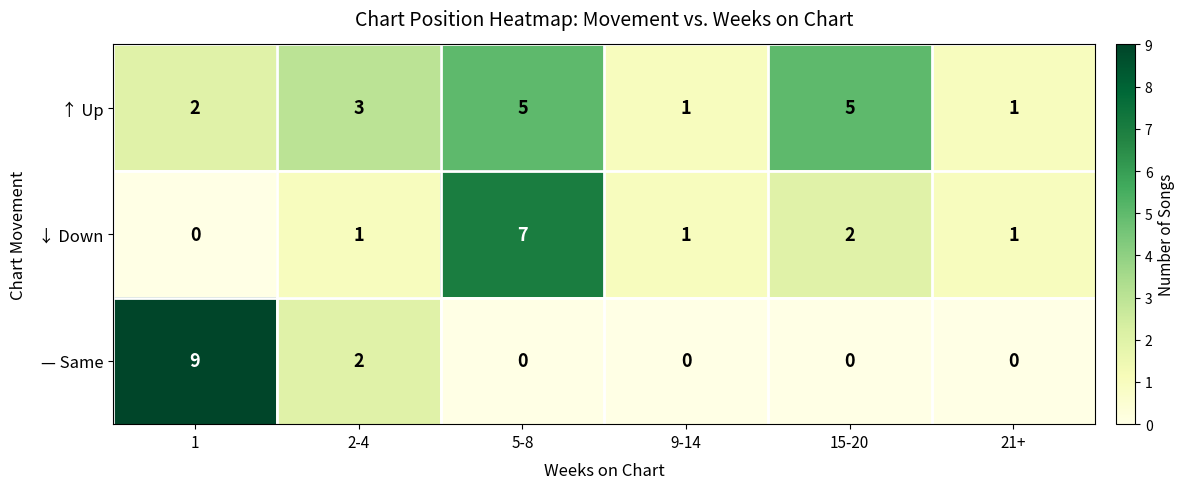

What is the difference between the highest and lowest values at 1?

9